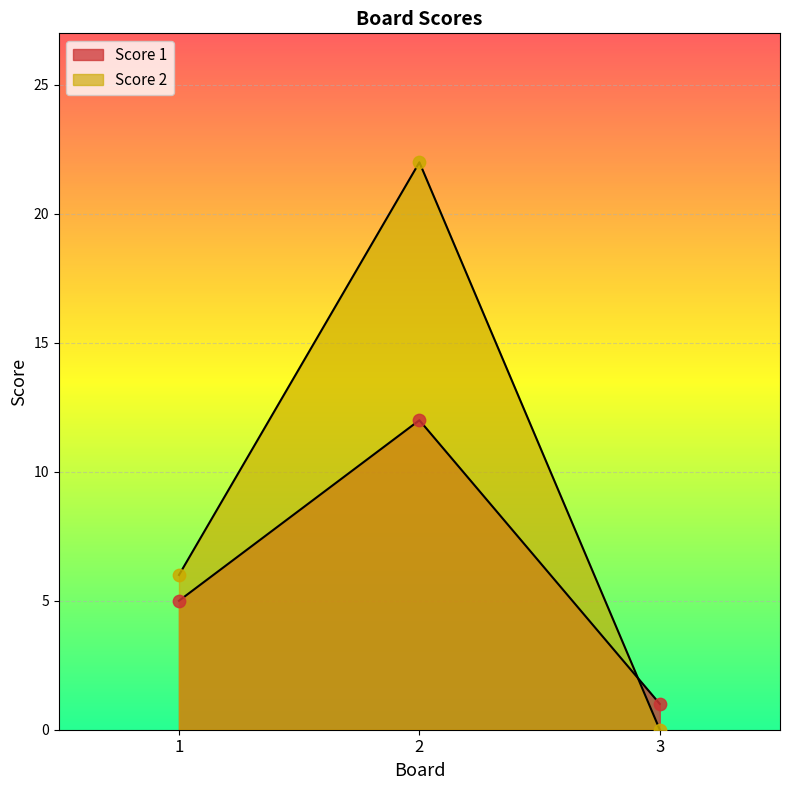

At how many categories does at least one series exceed 16?

1